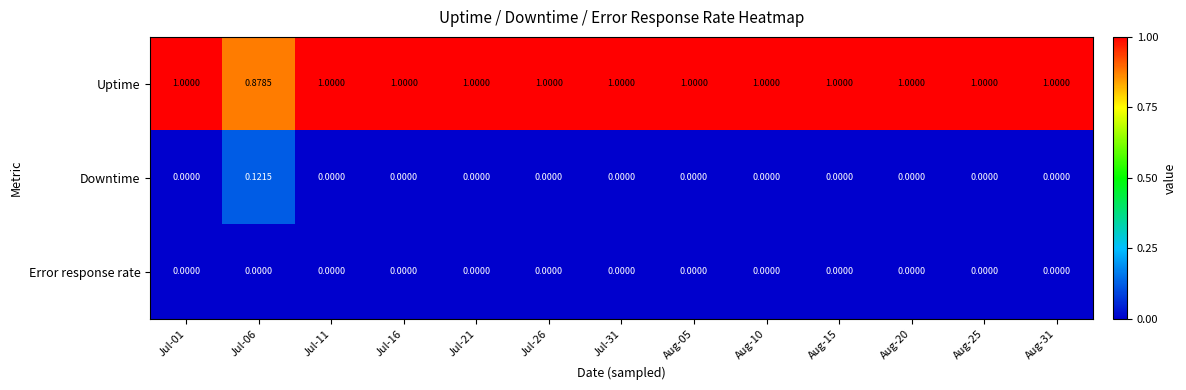

Rank the series by their maximum value, from lowest to highest.

Error response rate, Downtime, Uptime